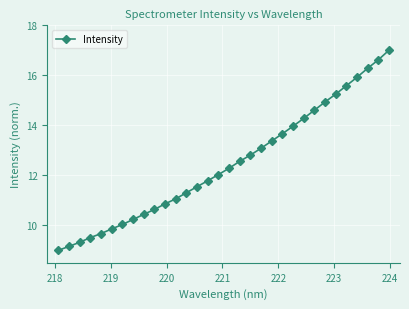

What is the value of the 21st point from the left?

13.4